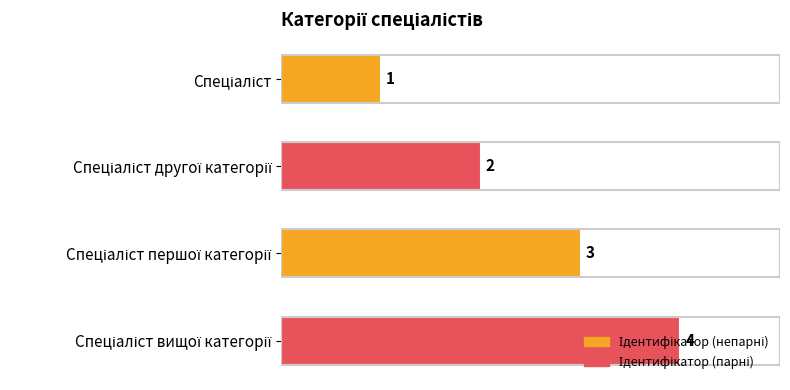

What is the greatest value displayed?

4